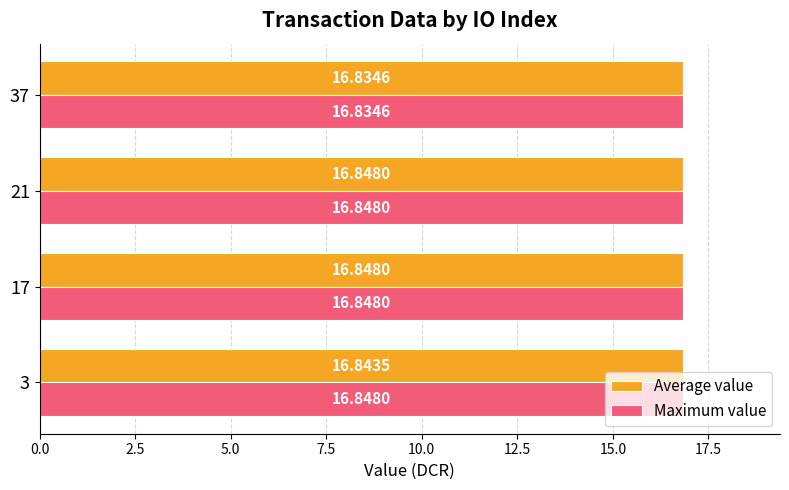

What are all the series names shown in the legend?

Average value, Maximum value